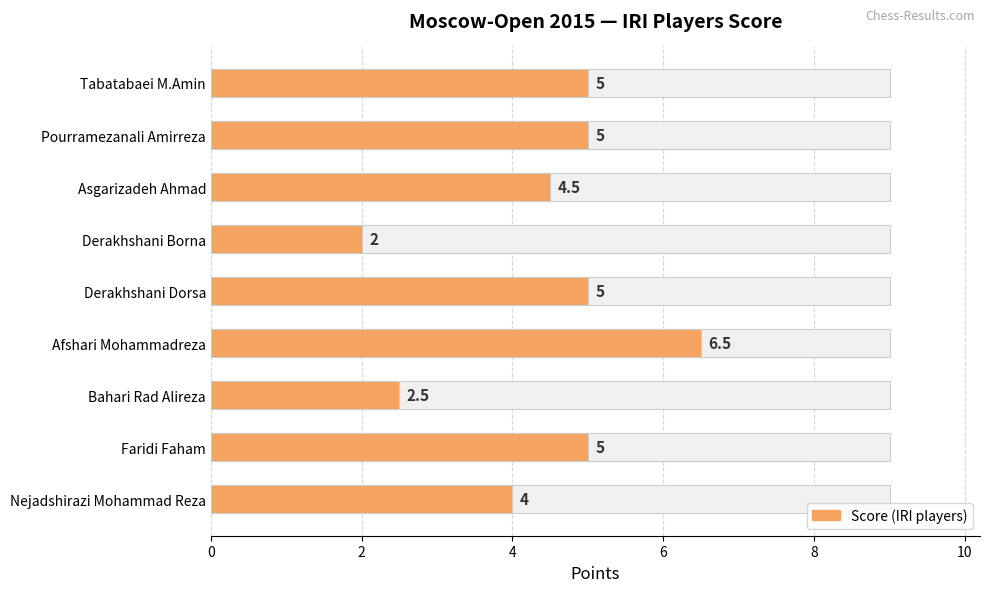

What is the difference between the second highest and second lowest values?

2.5